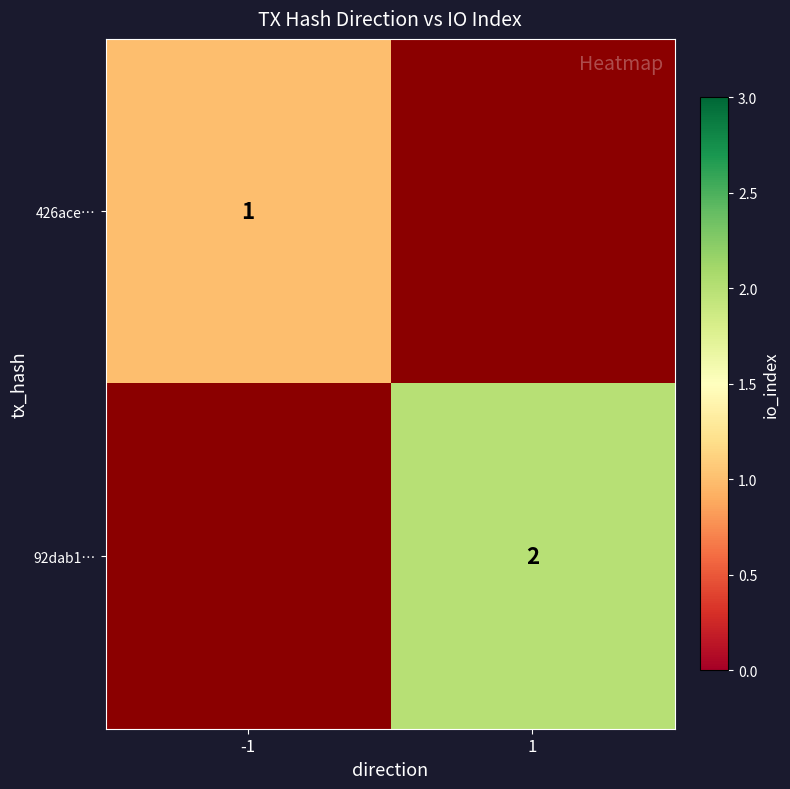

The value of 92dab1… at 1 is 3. True or false?

False